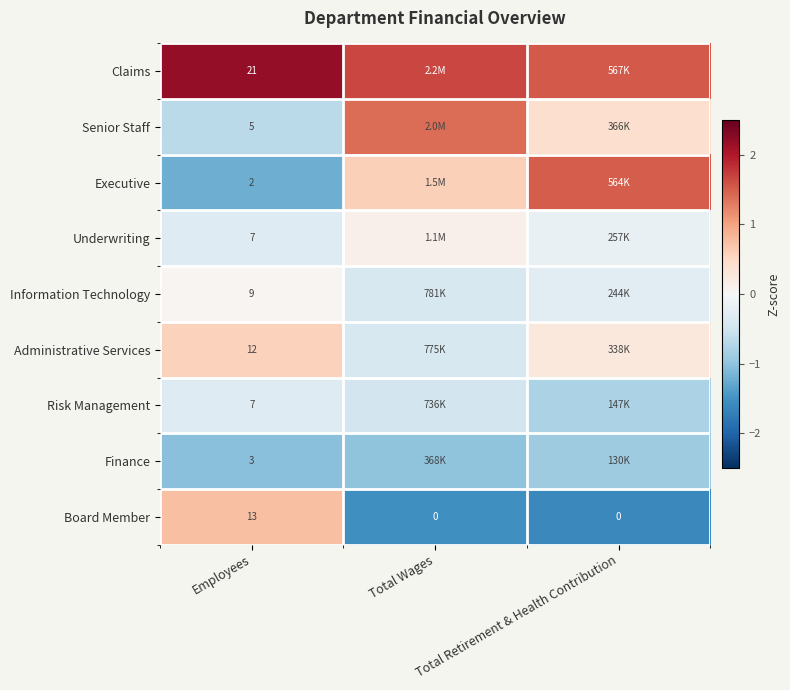

What is the average value of the Risk Management series?

-0.5